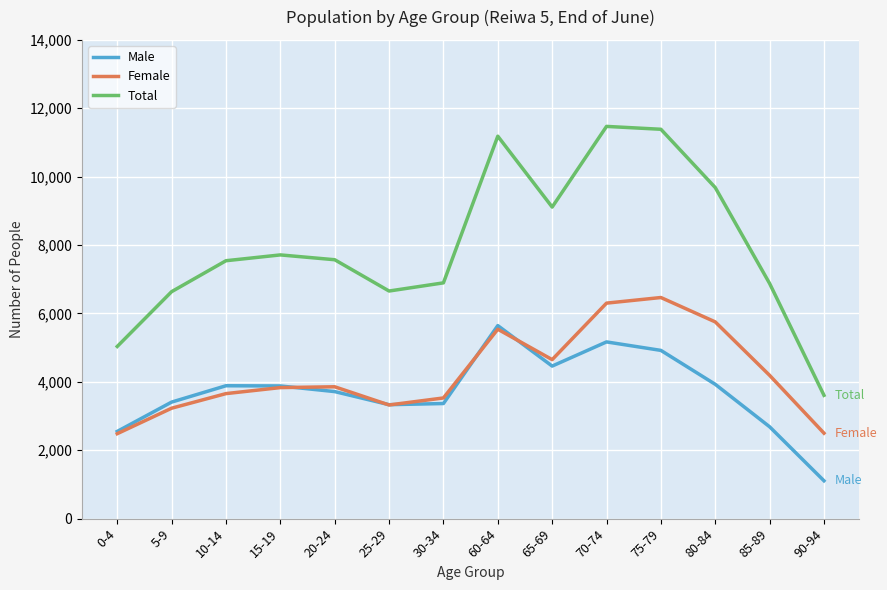

Which series has the largest total across all categories?

Total